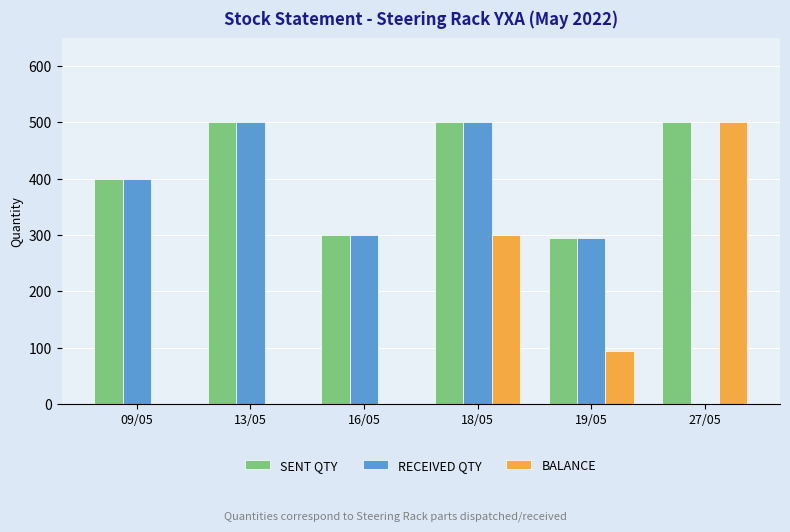

What is the sum of all RECEIVED QTY values?

1994